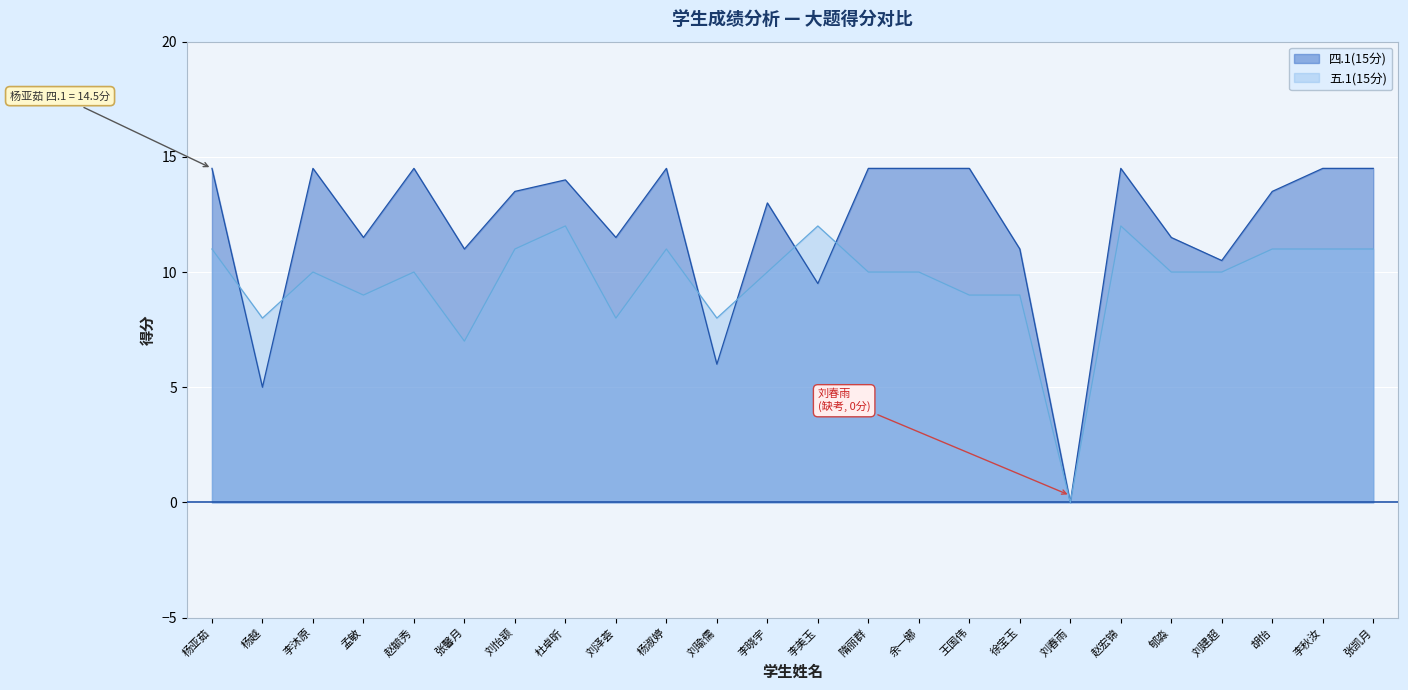

Is it true that 五.1(15分) equals 11.0 at 刘怡颖?

True